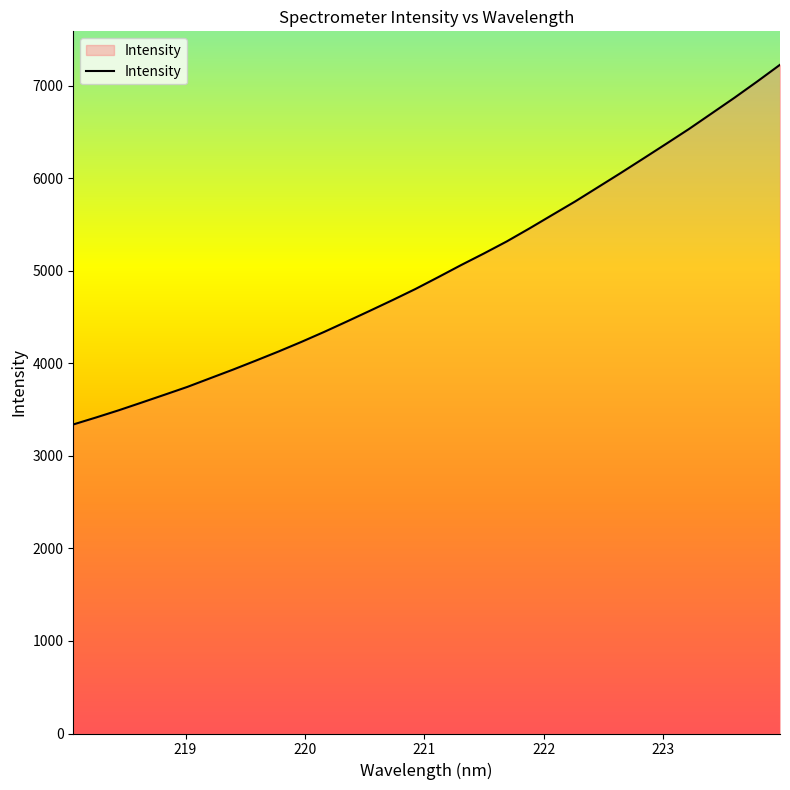

What is the greatest value displayed?

7228.0